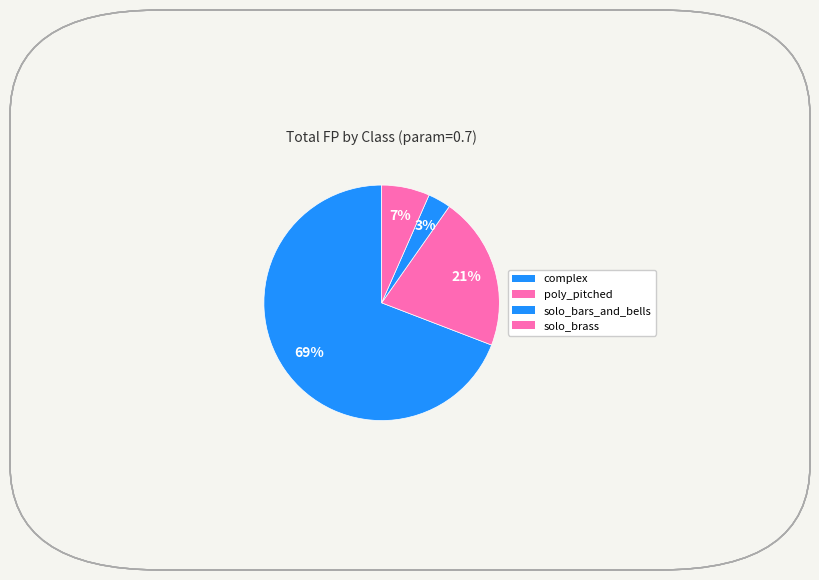

Is there any slice that represents more than half of the pie?

Yes